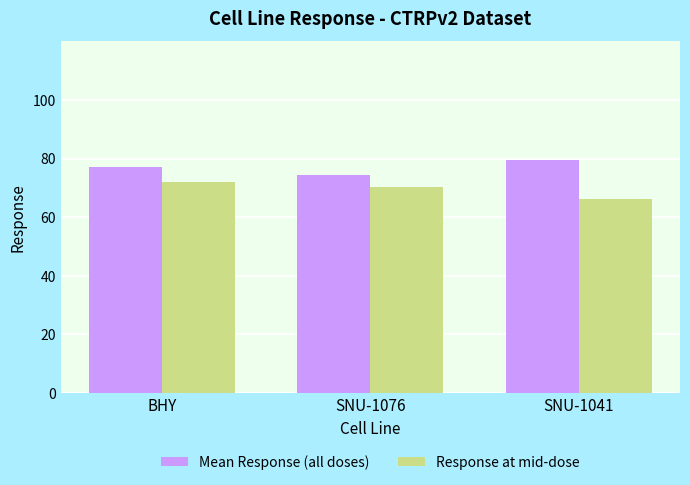

The Response at mid-dose series shows 70.2 at SNU-1076. True or false?

True